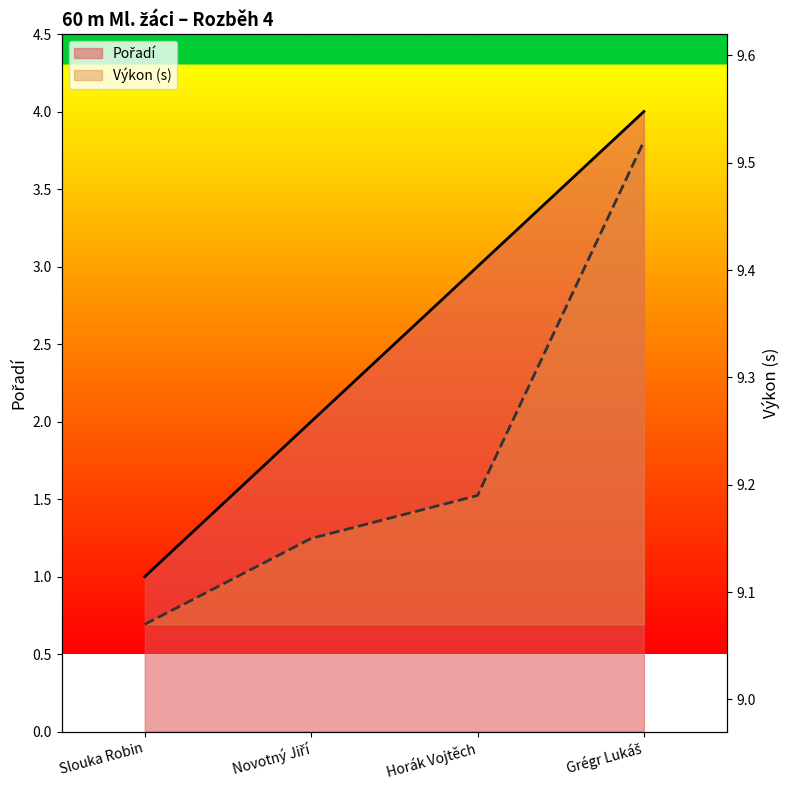

List the series in order of their overall mean, highest first.

Výkon, Pořadí